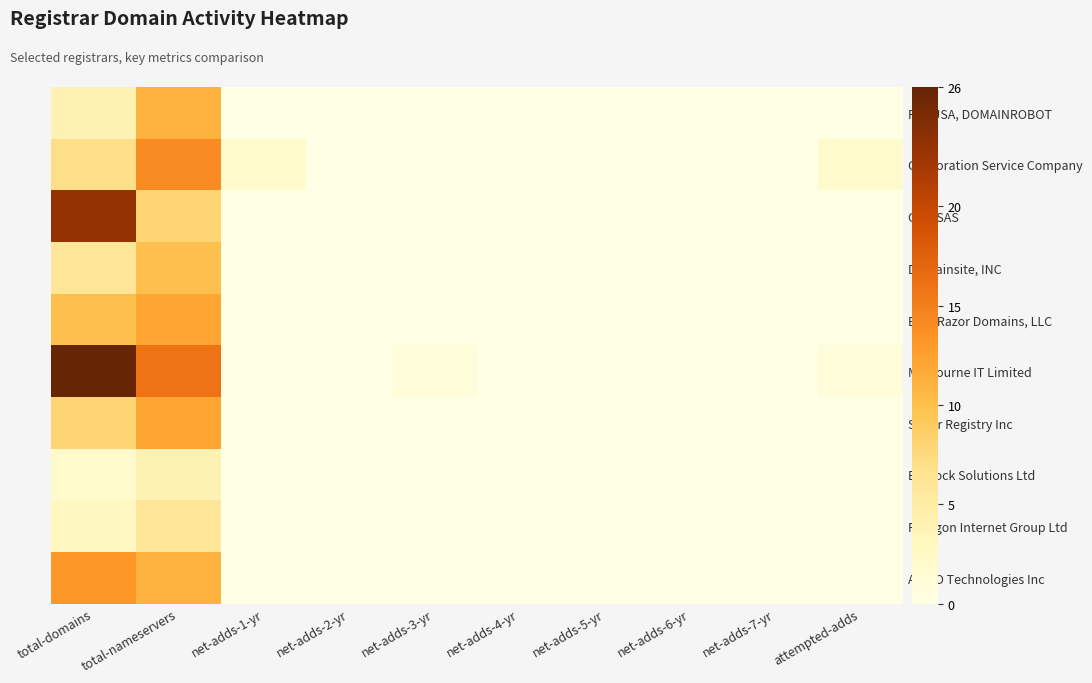

Which series has the widest spread of values?

Melbourne IT Limited